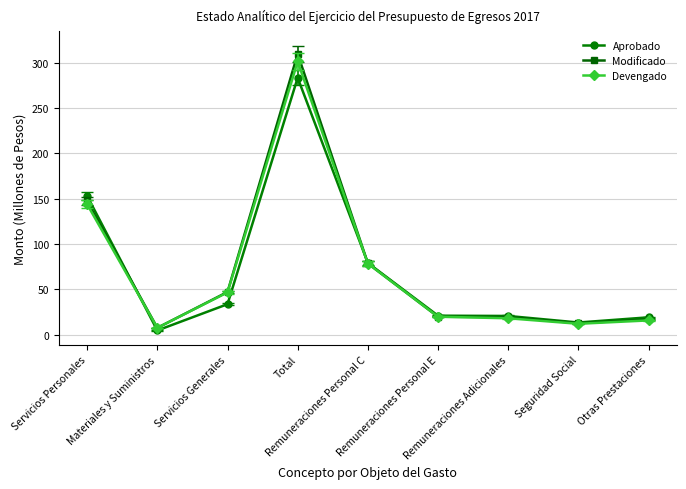

True or false: Aprobado has more than 0 interior local peaks.

True